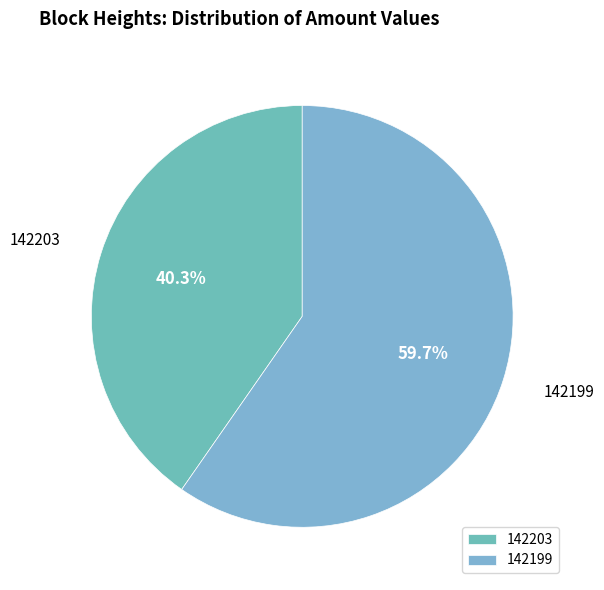

Combined, do 142199 and 142203 account for over 50%?

Yes